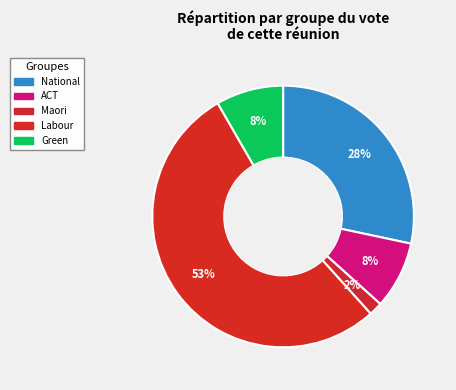

How many slices are in this pie chart?

5